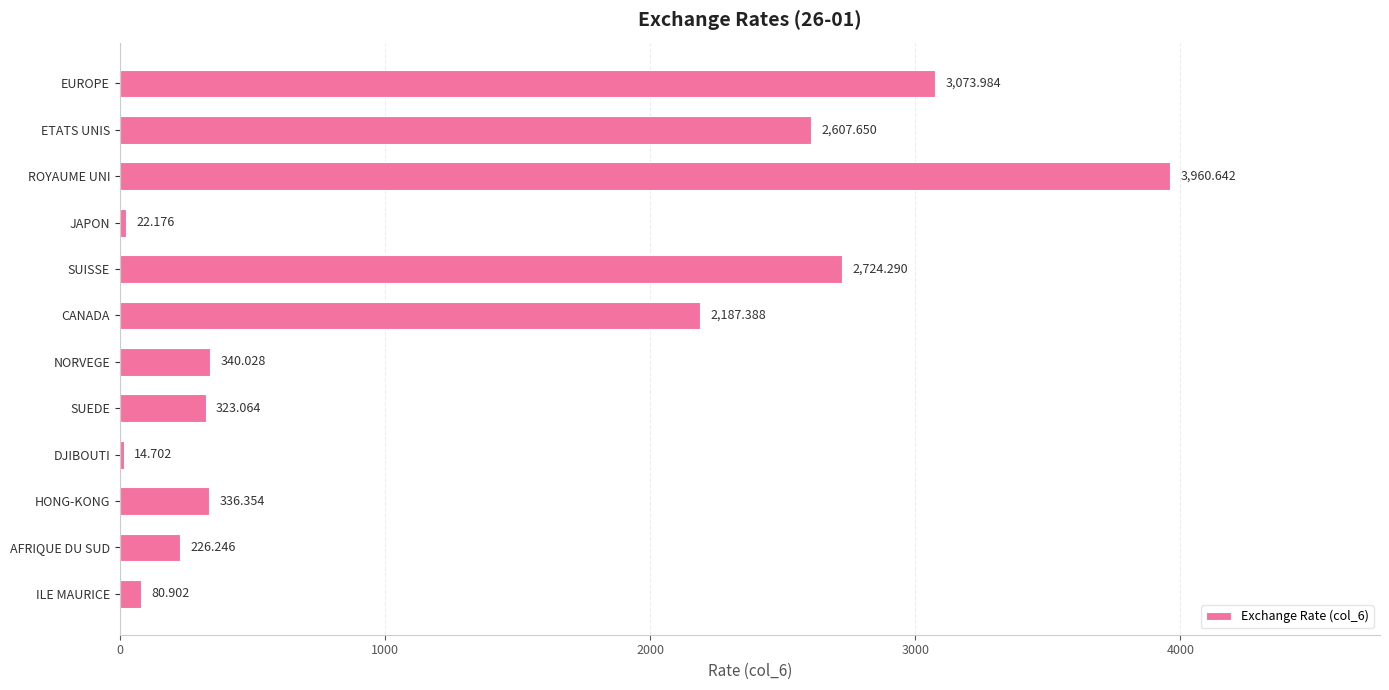

List the labels in order of value, largest first.

ROYAUME UNI, EUROPE, SUISSE, ETATS UNIS, CANADA, NORVEGE, HONG-KONG, SUEDE, AFRIQUE DU SUD, ILE MAURICE, JAPON, DJIBOUTI